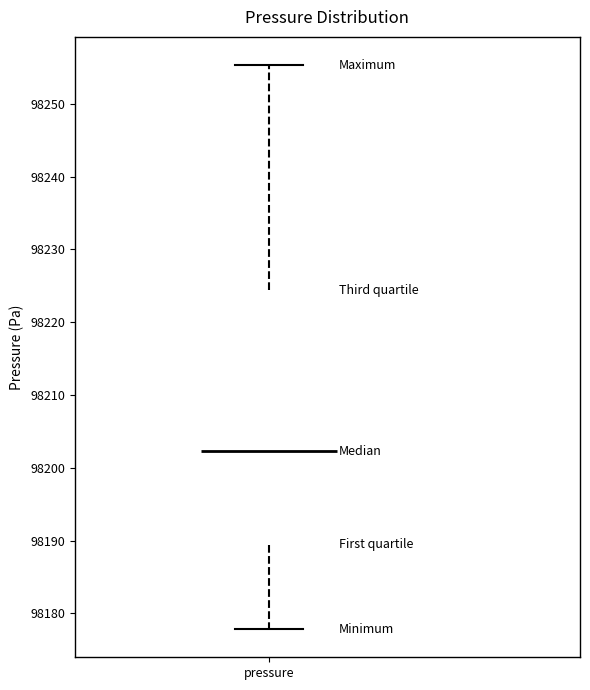

Where does the median line of the box for pressure sit on the y-axis? The values are not printed on the chart, so give them approximately, as read against the axis.

98202